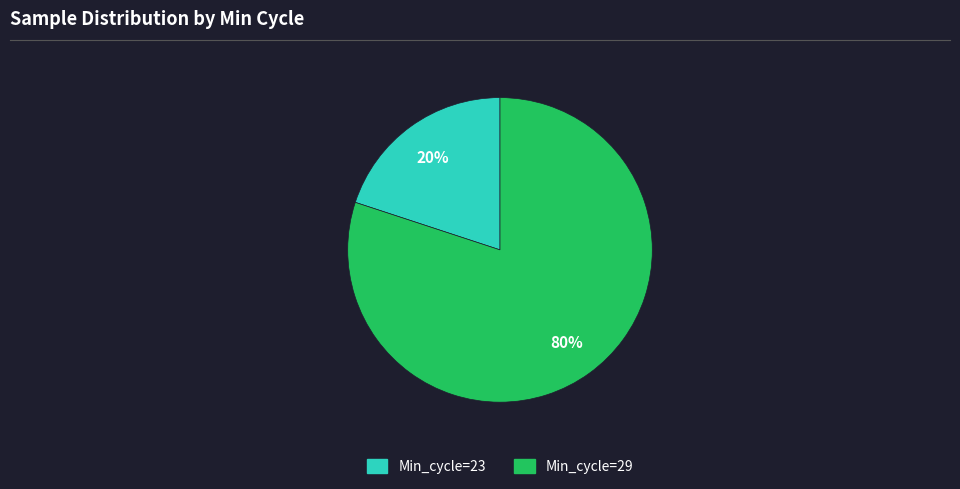

To the nearest percent, what is the average slice percentage?

50%